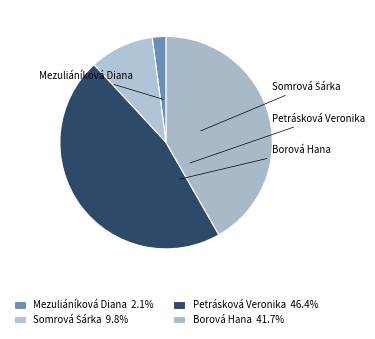

What is the smallest slice in the pie chart?

Mezuliáníková Diana